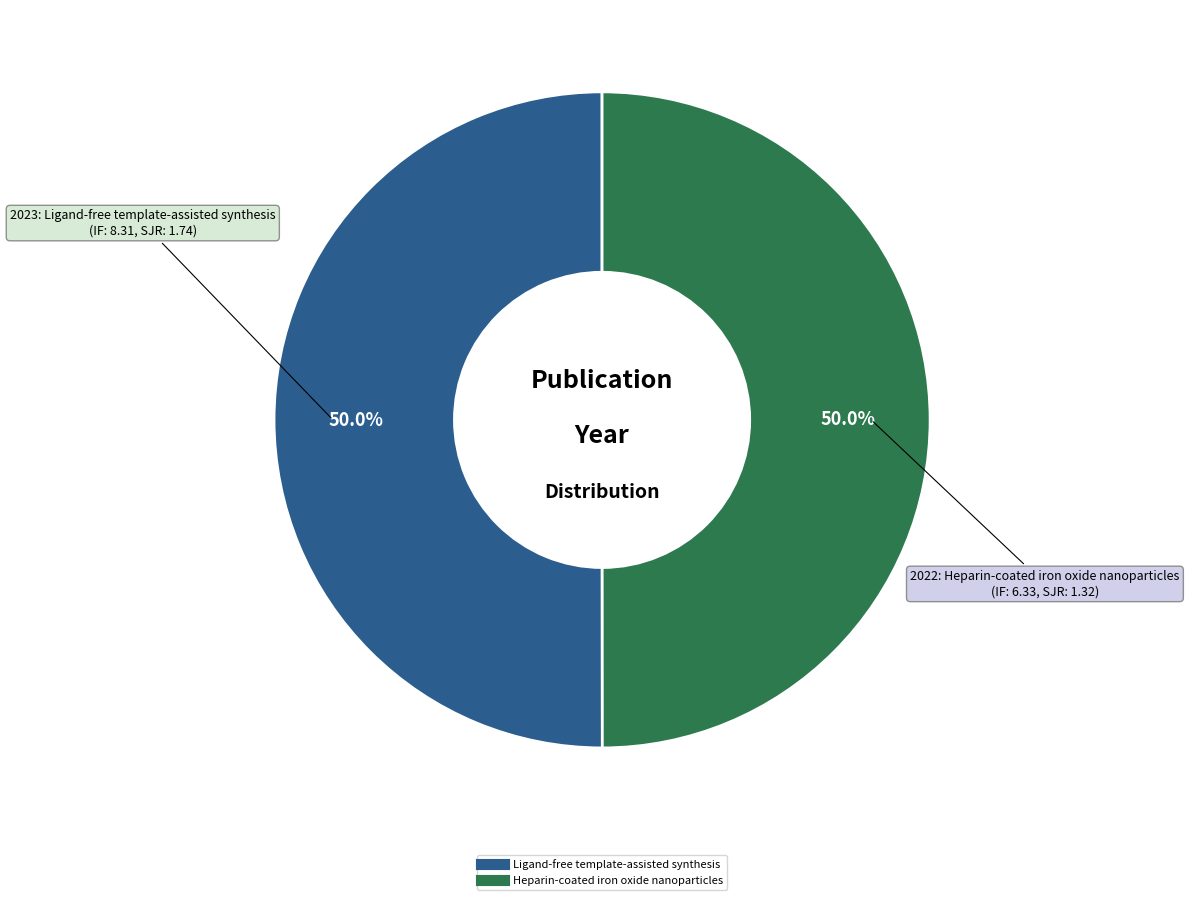

What percentage is NOT represented by Ligand-free template-assisted synthesis?

50.0%